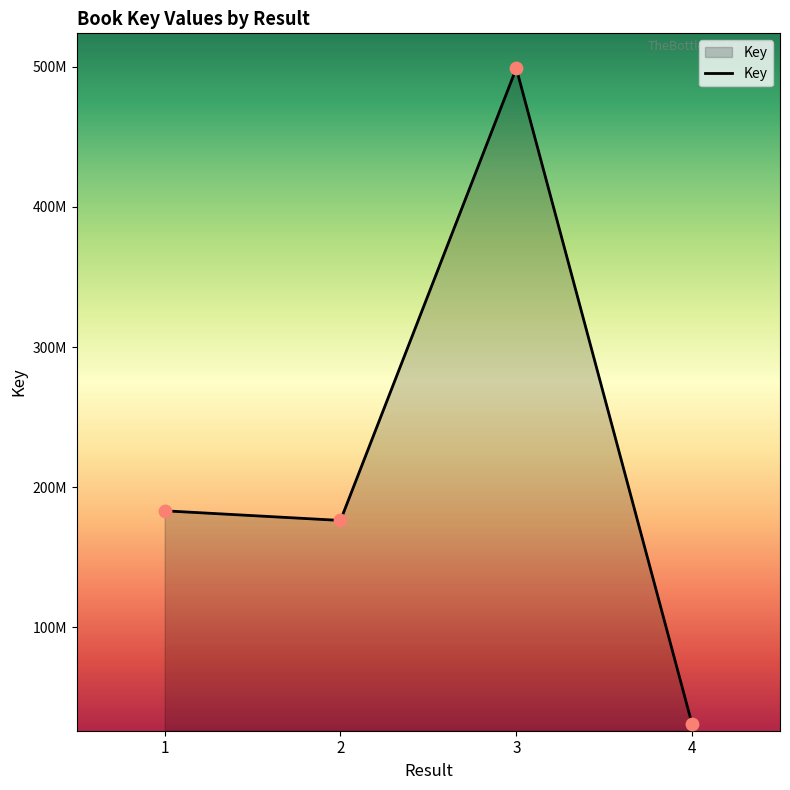

Which has a higher value, 1 or 4?

1